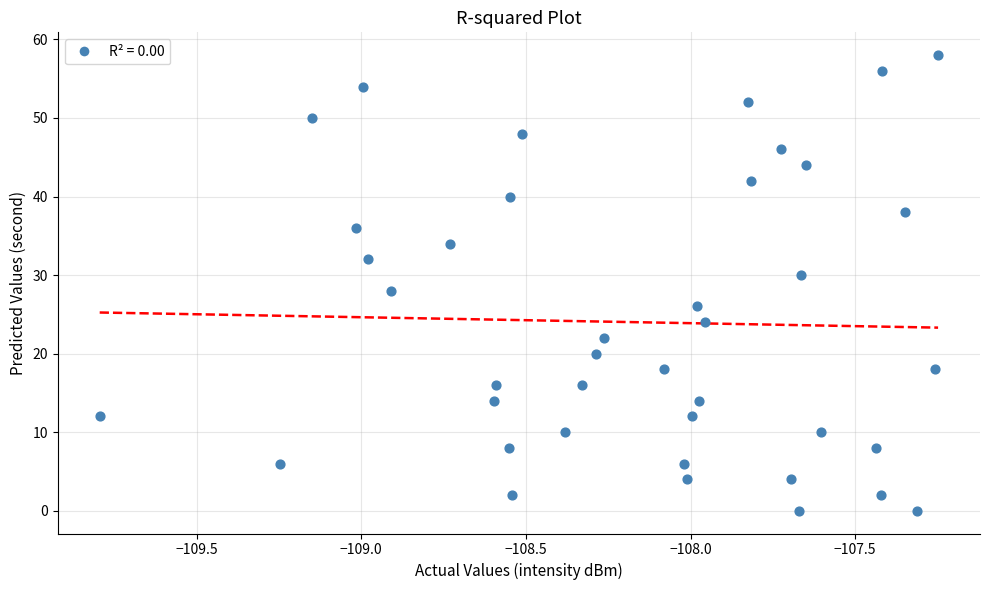

What is the range of Y values (max minus min)?

58